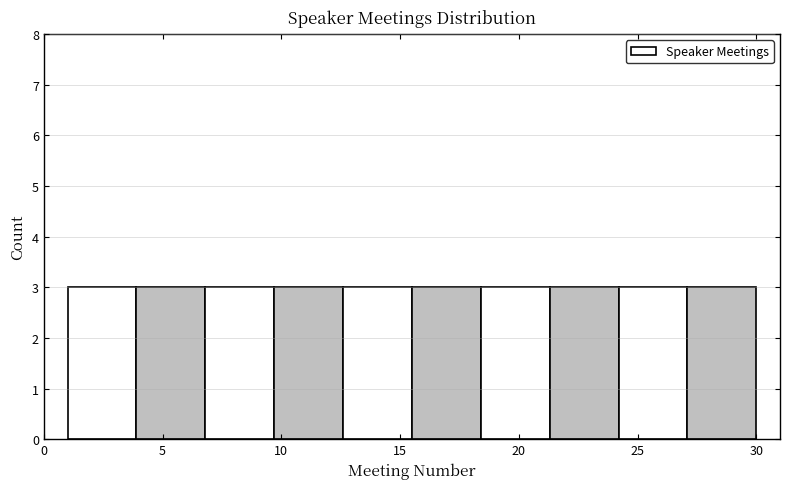

What is the height of the bar covering 15.5 to 18.4 on the x-axis? Neither the bar edges nor the heights are printed on the chart, so give them approximately, as read against the axes.

3